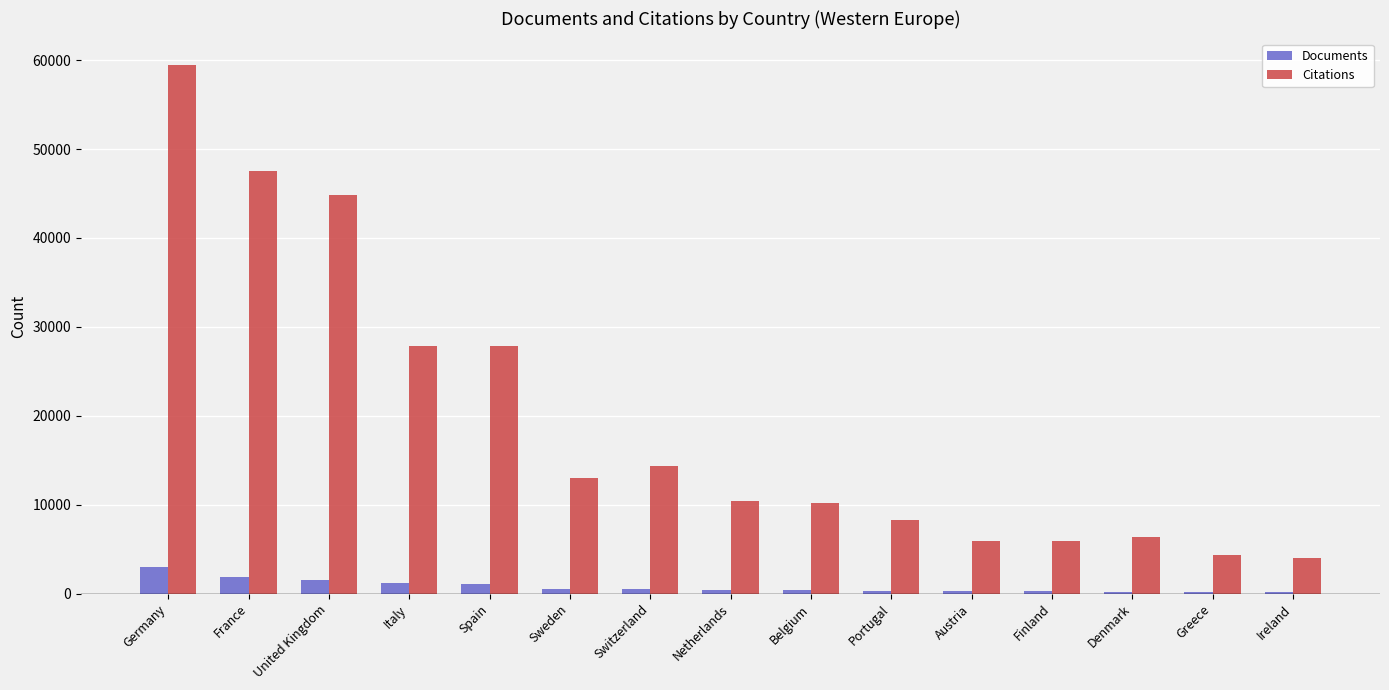

Which category has the highest value in the Citations series?

Germany